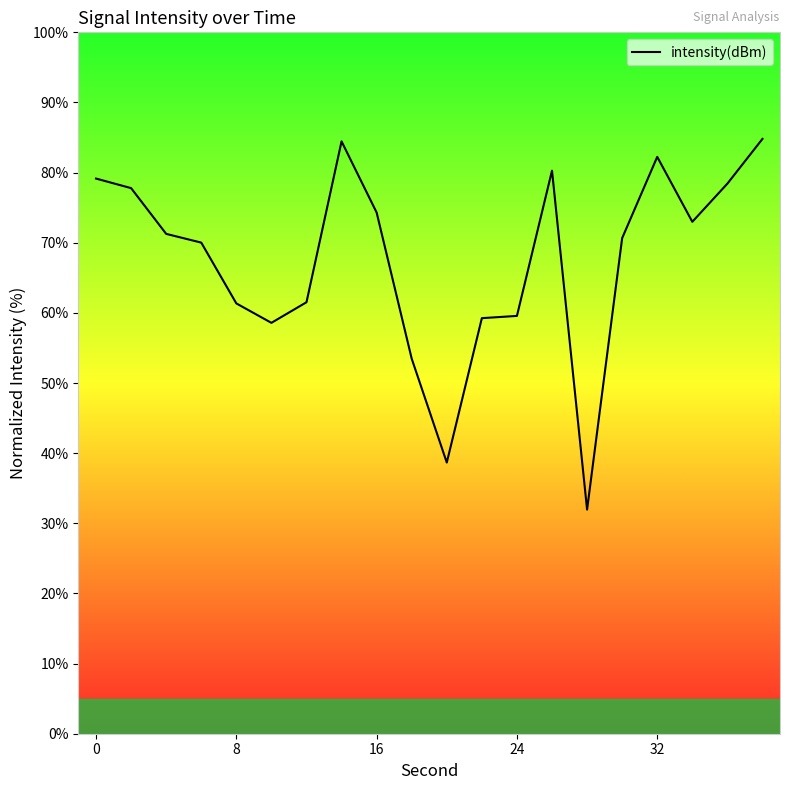

What is the minimum value shown in the chart?

32.0